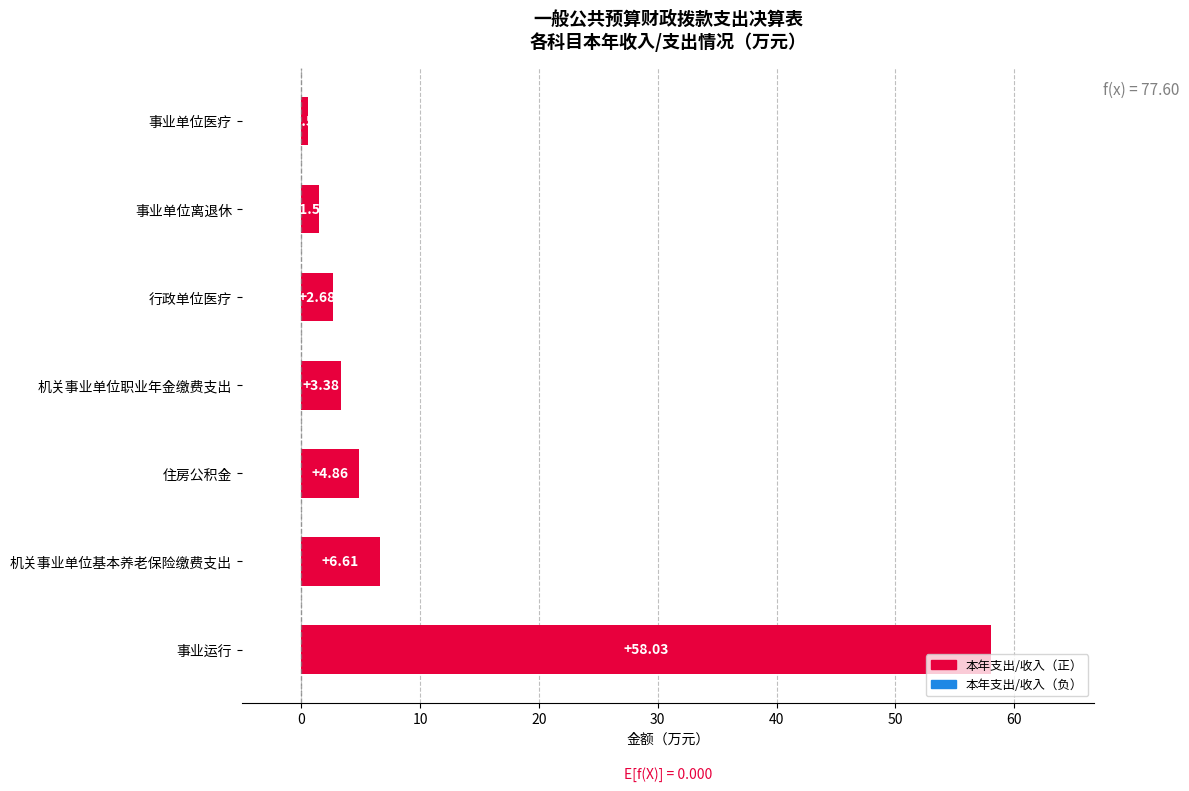

How many values are below 3?

3